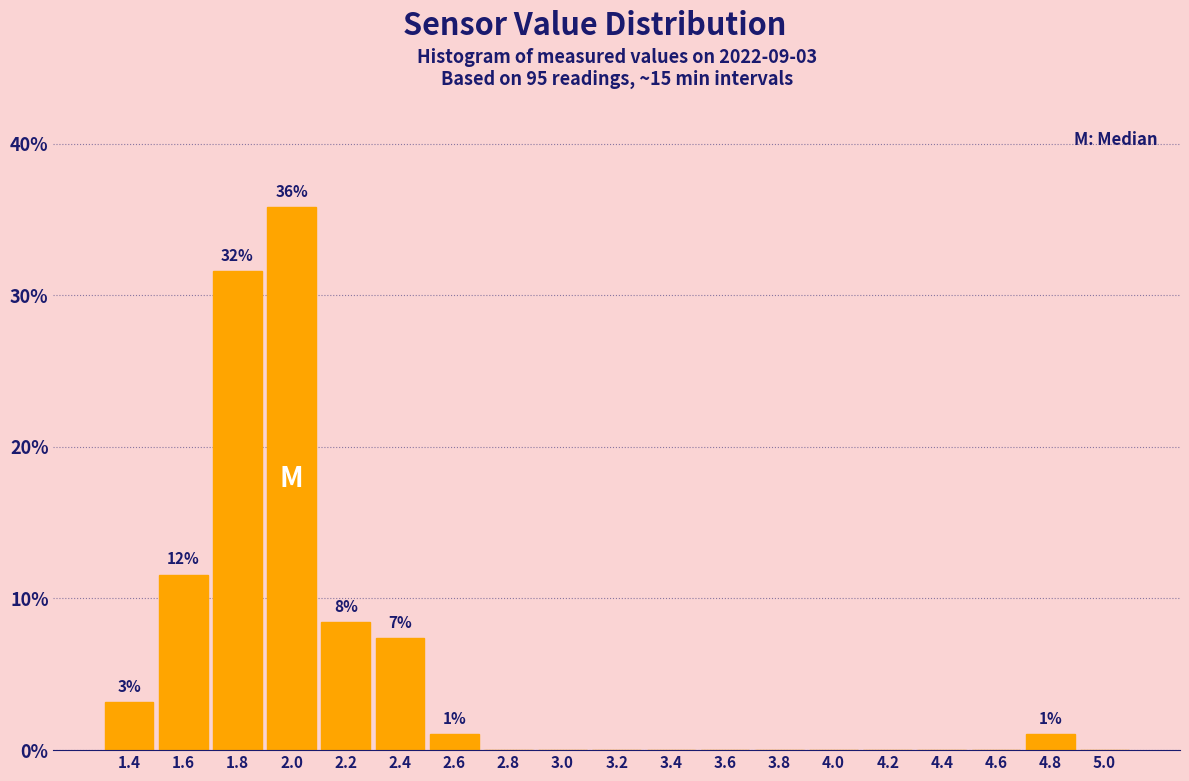

Over which range of the x-axis is the bar tallest?

1.9 to 2.1